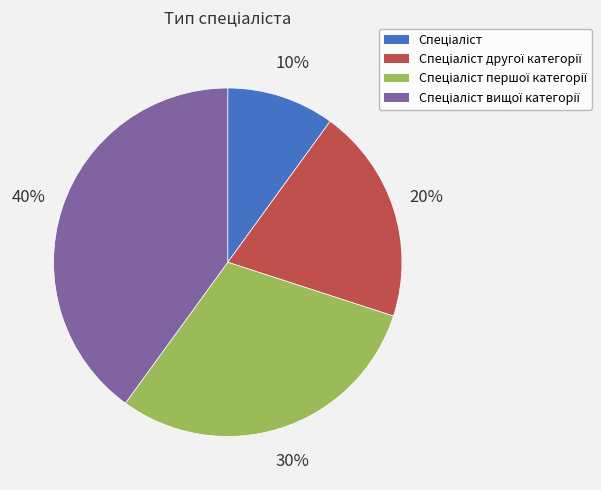

To the nearest percent, what is the average slice percentage?

25%